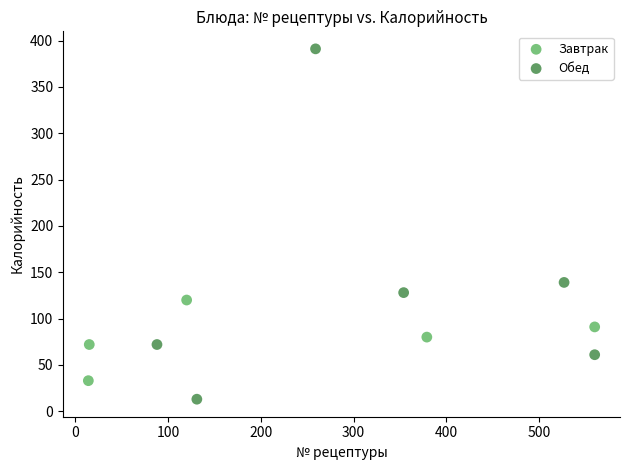

Which series reaches the maximum Y coordinate?

Обед